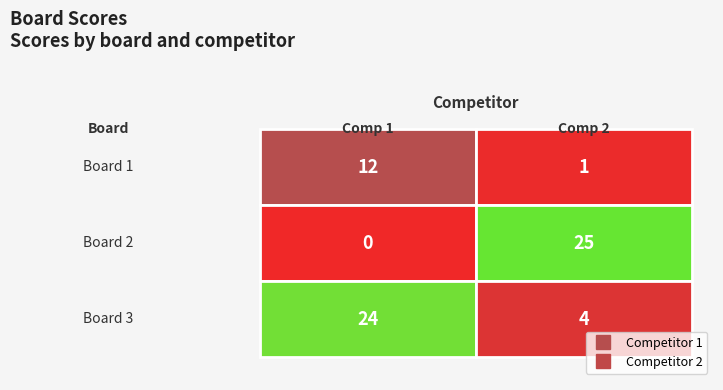

At which category does the chart reach its peak across all series?

2